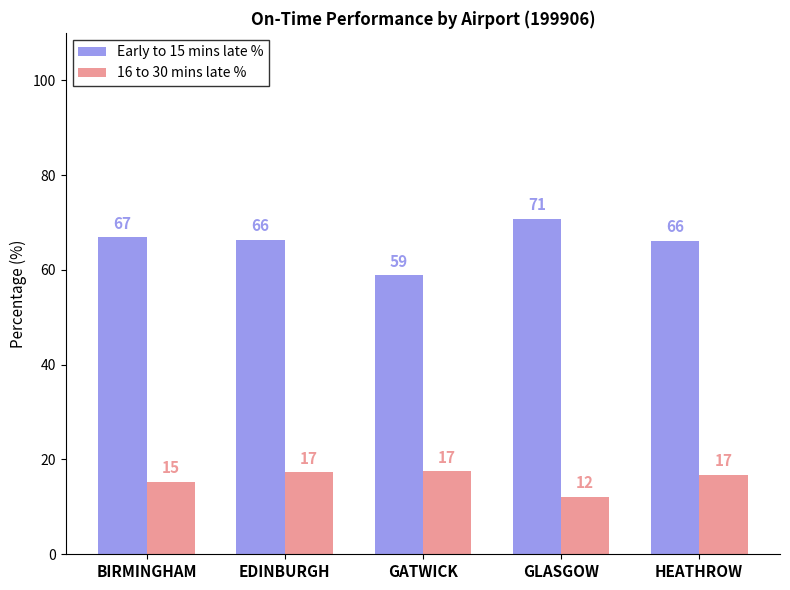

What is the value of the Early to 15 mins late % bar at the 1st from the left?

66.9